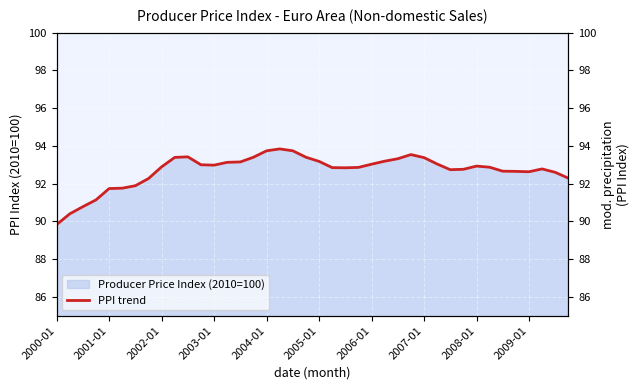

What is the change in value from 2000-01 to 14?

+3.3